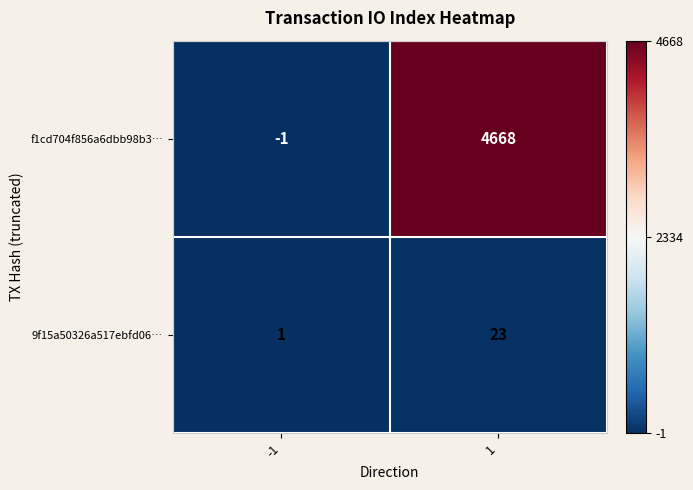

At how many categories does at least one series exceed 3330?

1